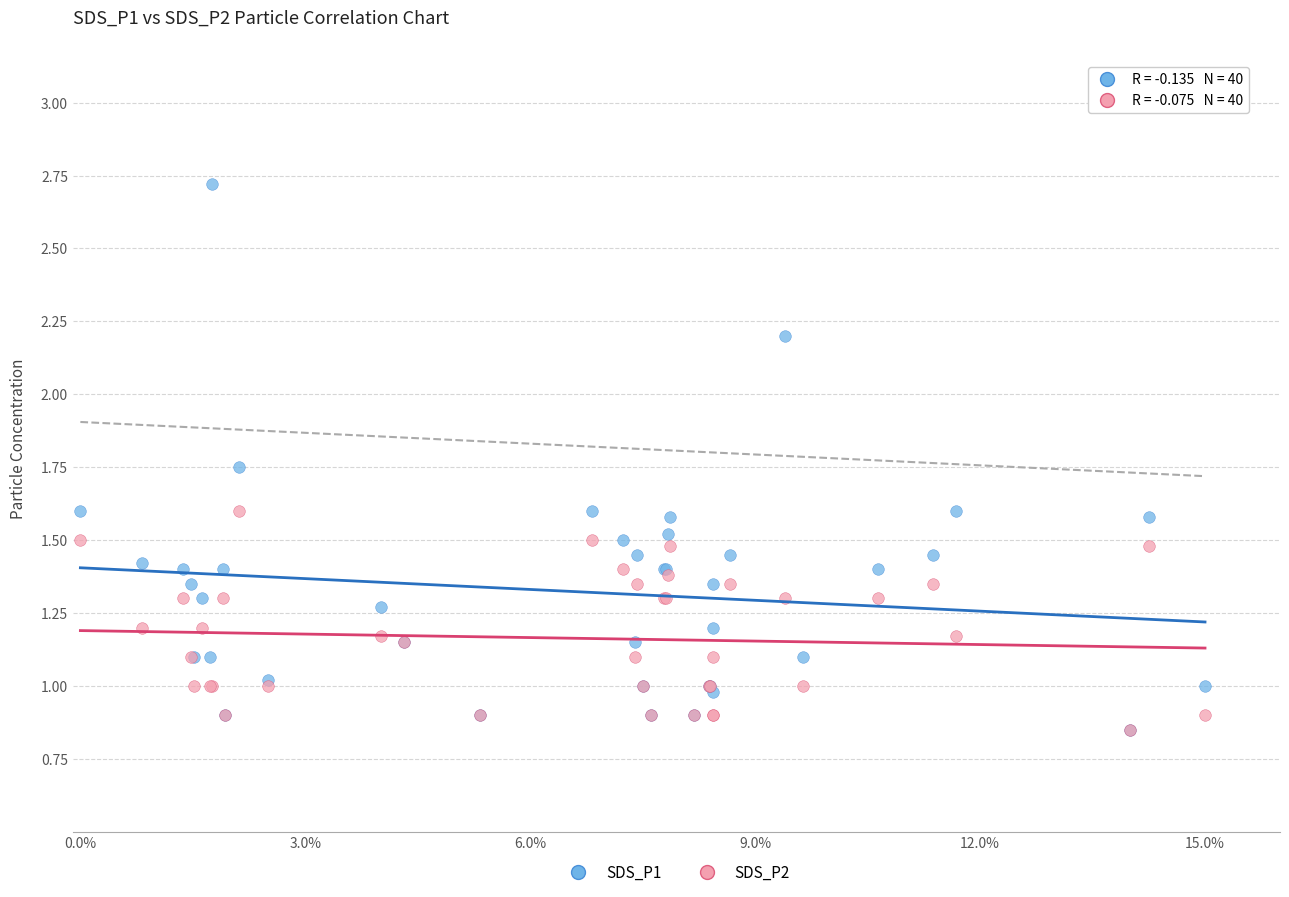

Which series contains the highest Y value?

SDS_P1